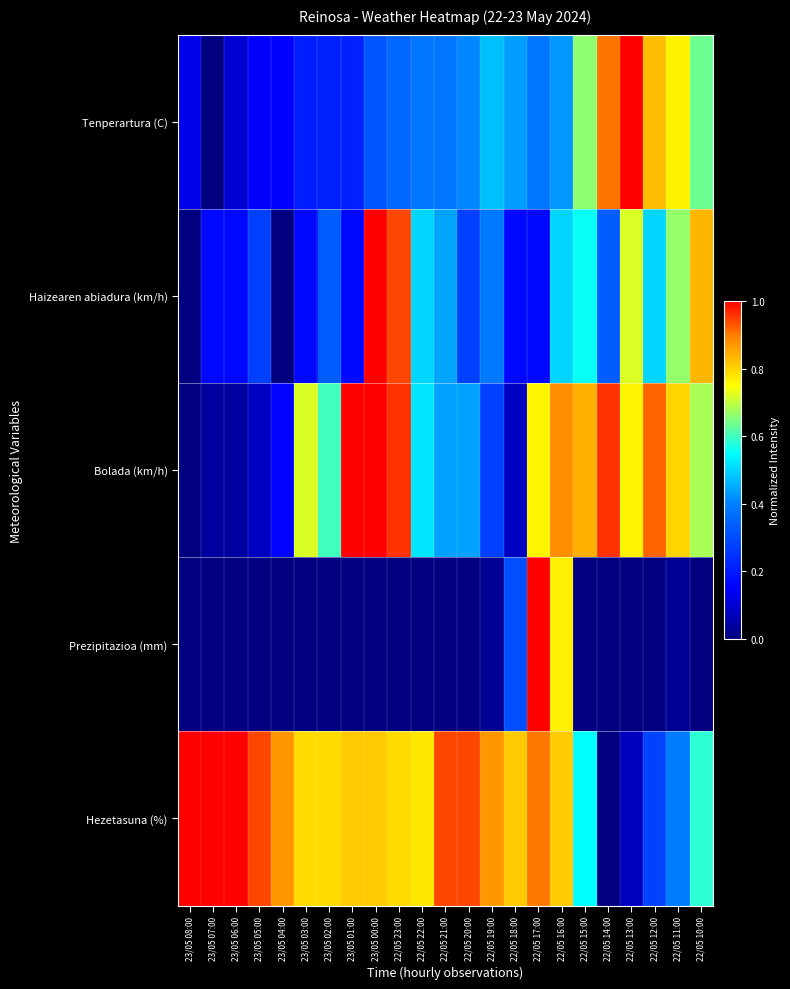

What is the total value across all series at 22/05 16:00?

3.4